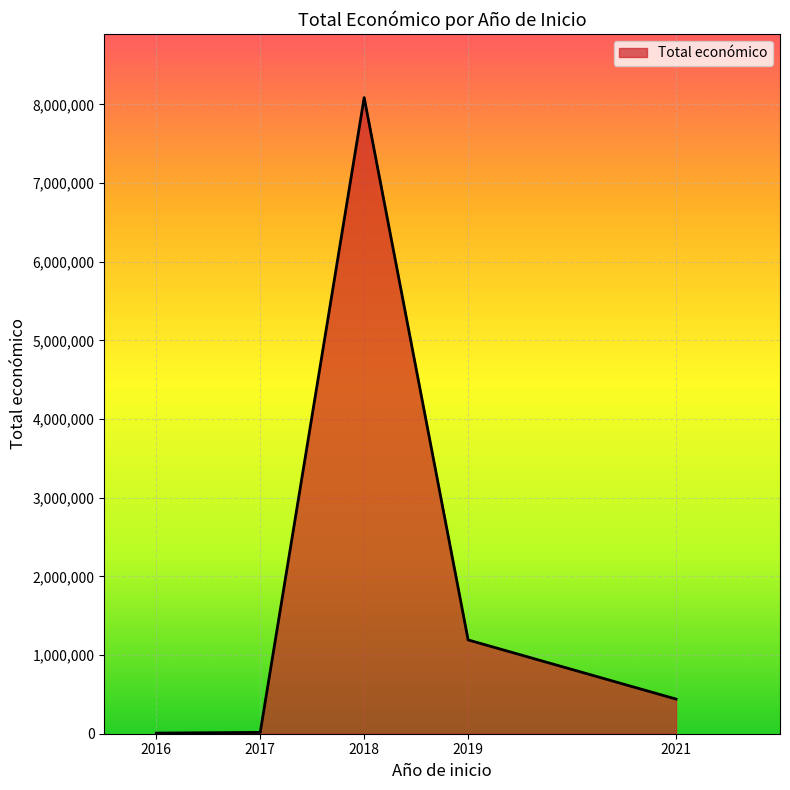

What is the difference between the maximum and minimum values?

8077954